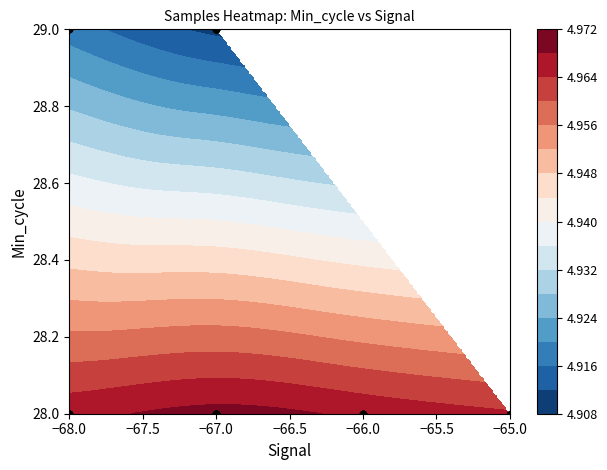

Count the number of data series in this chart.

1